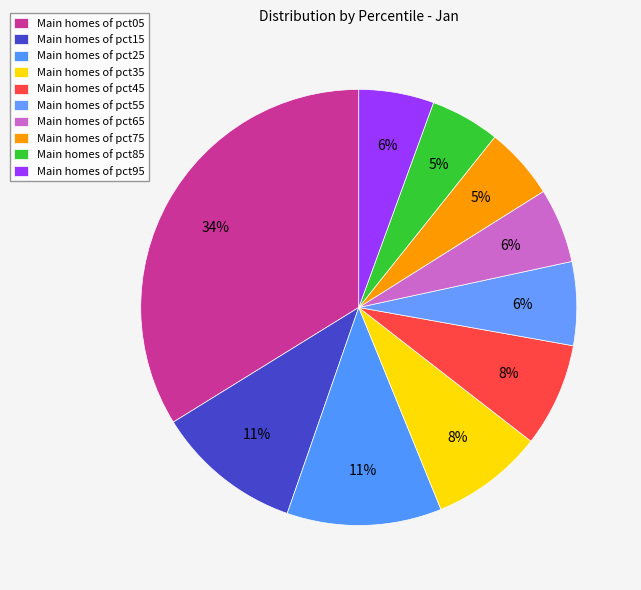

Count the number of slices in the pie.

10